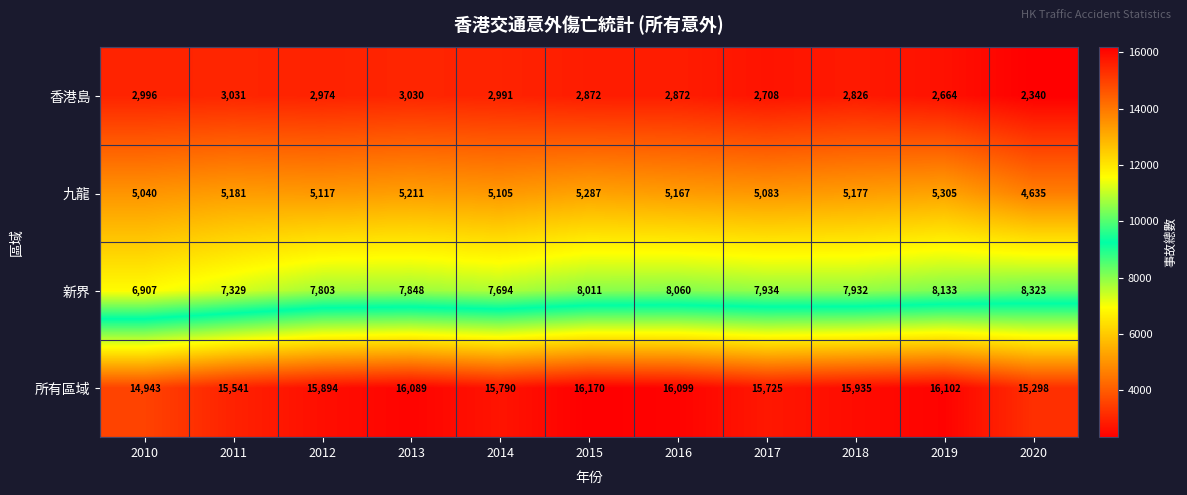

List the series in order of their overall mean, lowest first.

香港島, 九龍, 新界, 所有區域